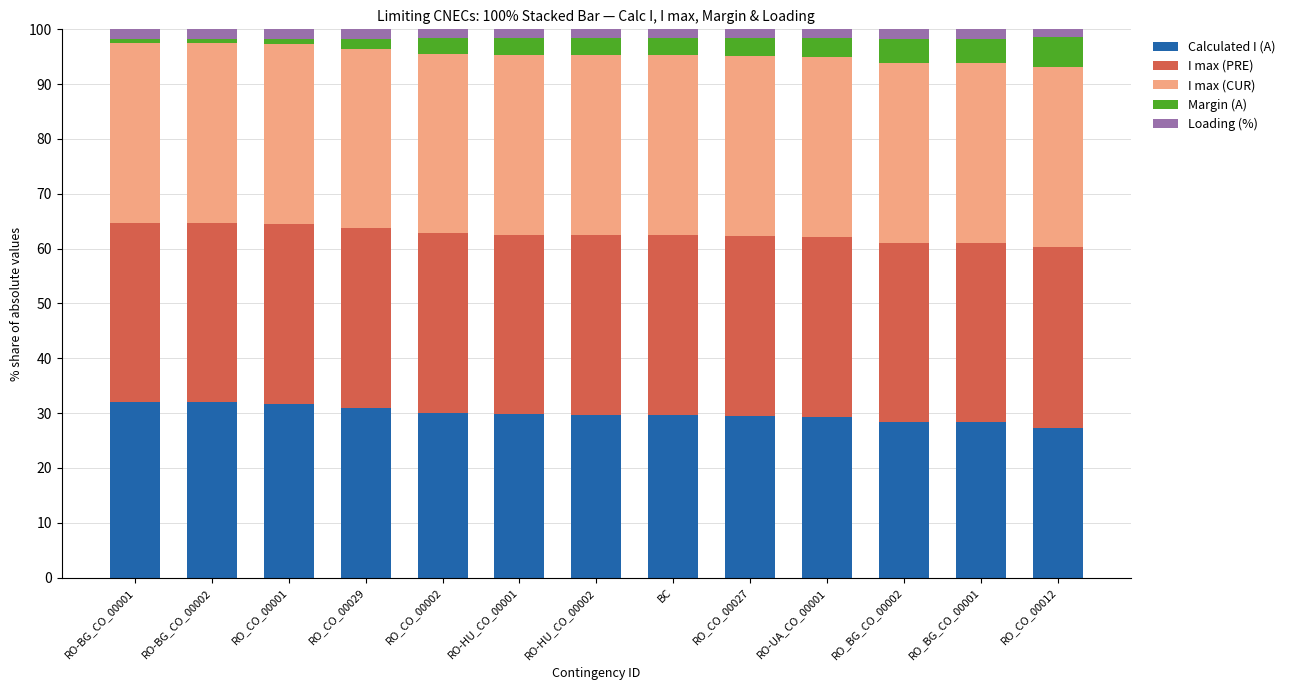

What is the minimum value for Calculated I (A)?

27.3